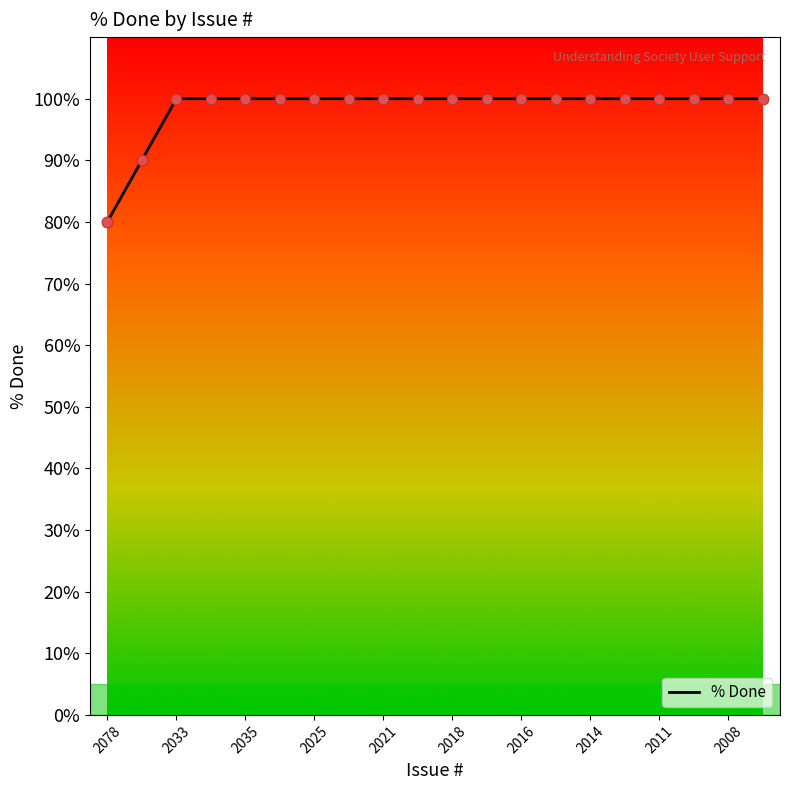

What is the greatest value displayed?

100